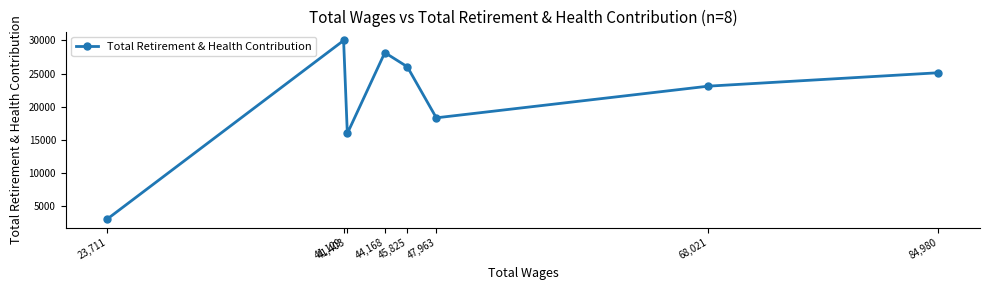

List the labels in order of value, largest first.

41,129, 44,168, 45,825, 84,980, 68,021, 47,963, 41,403, 23,711